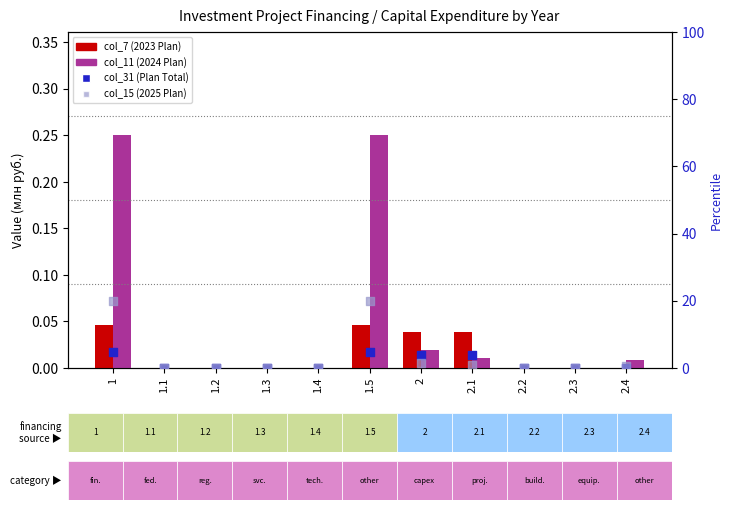

What are all the series names shown in the legend?

col_7 (2023 Plan), col_11 (2024 Plan), col_31 (Plan Total), col_15 (2025 Plan)